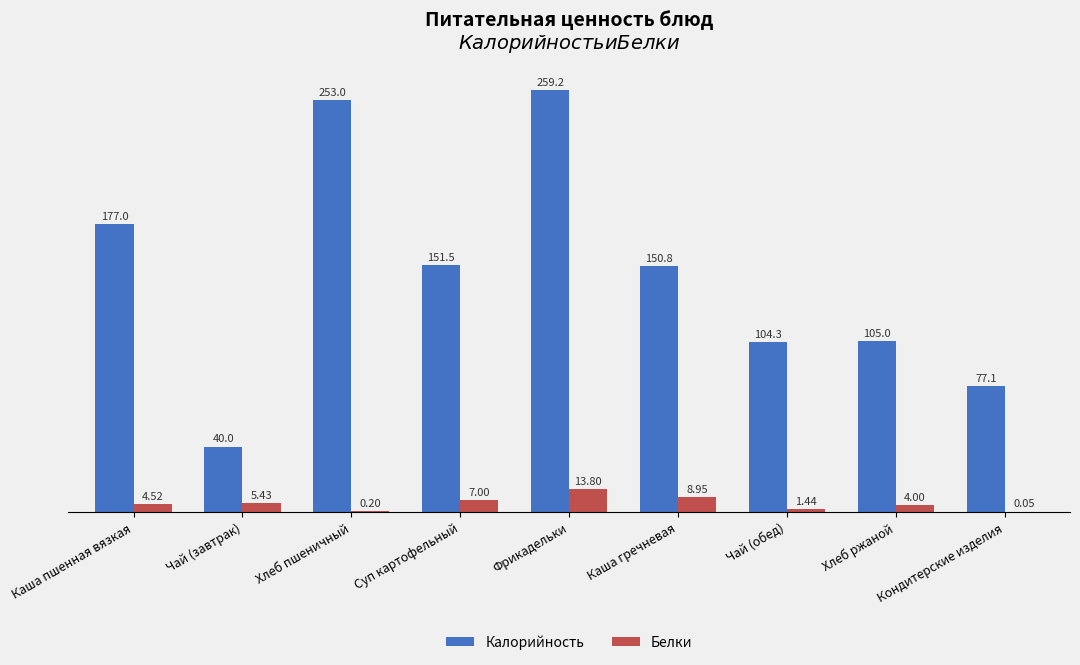

Which series changed the most between Каша пшенная вязкая and Хлеб пшеничный?

Калорийность